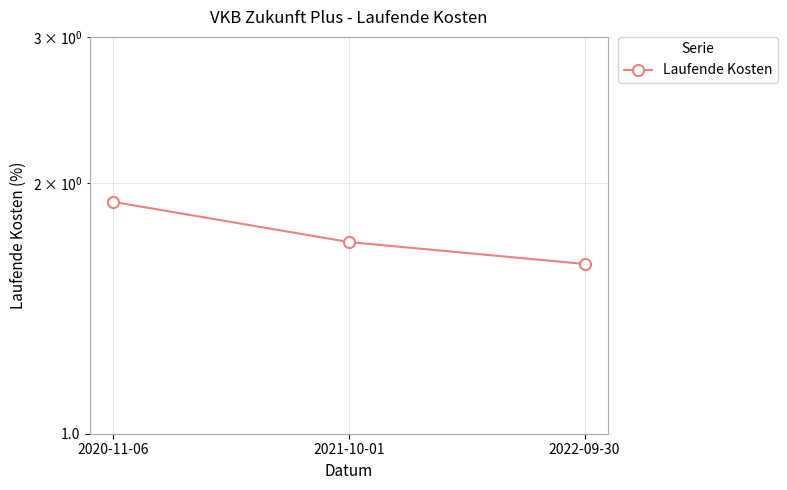

Does the chart have visible grid lines?

Yes